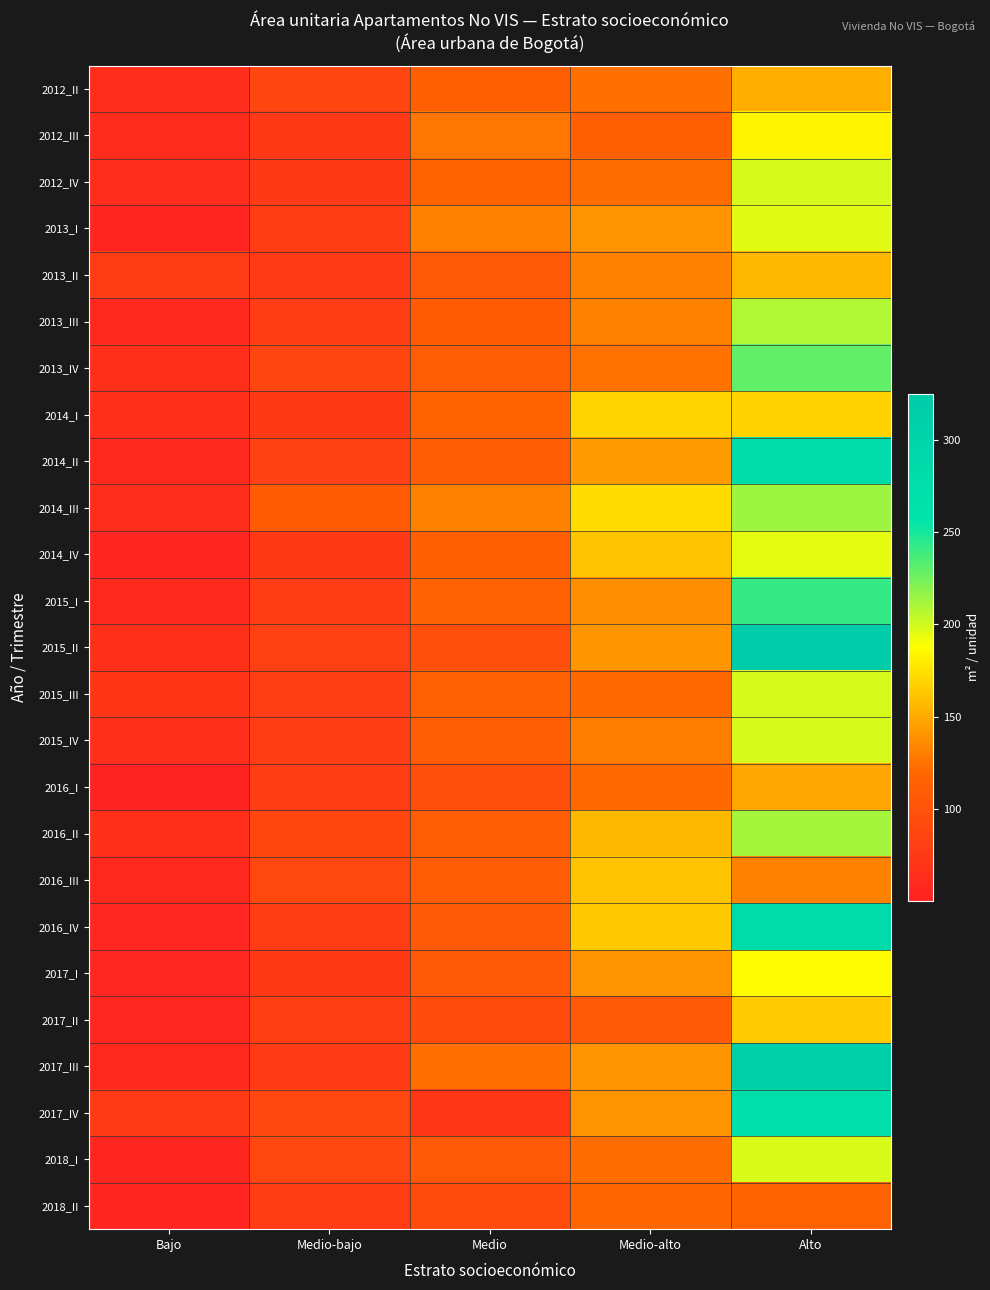

Between Bajo and Medio-alto, which is larger?

Medio-alto